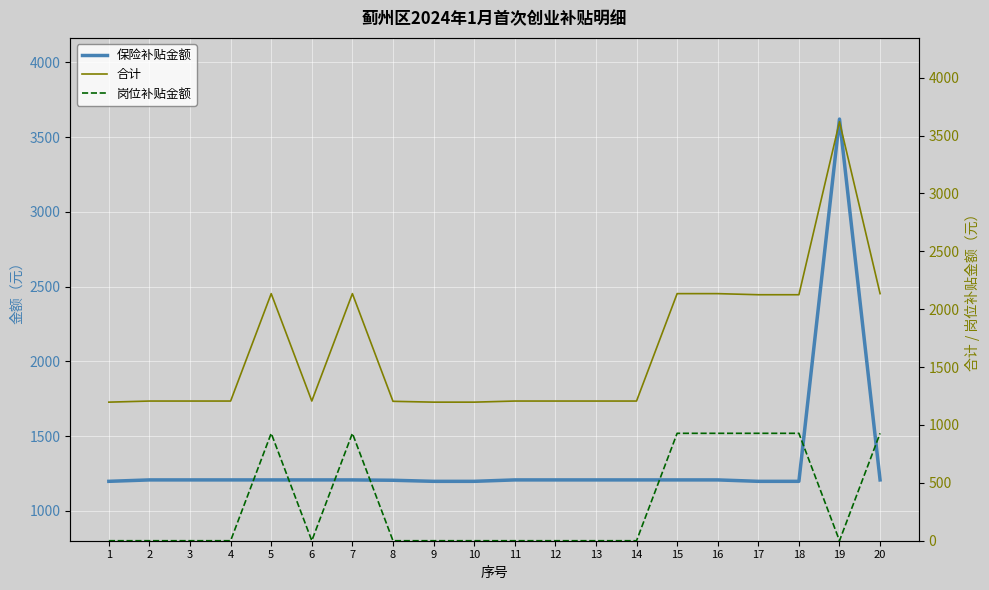

True or false: 合计 and 岗位补贴金额 cross at least once.

False